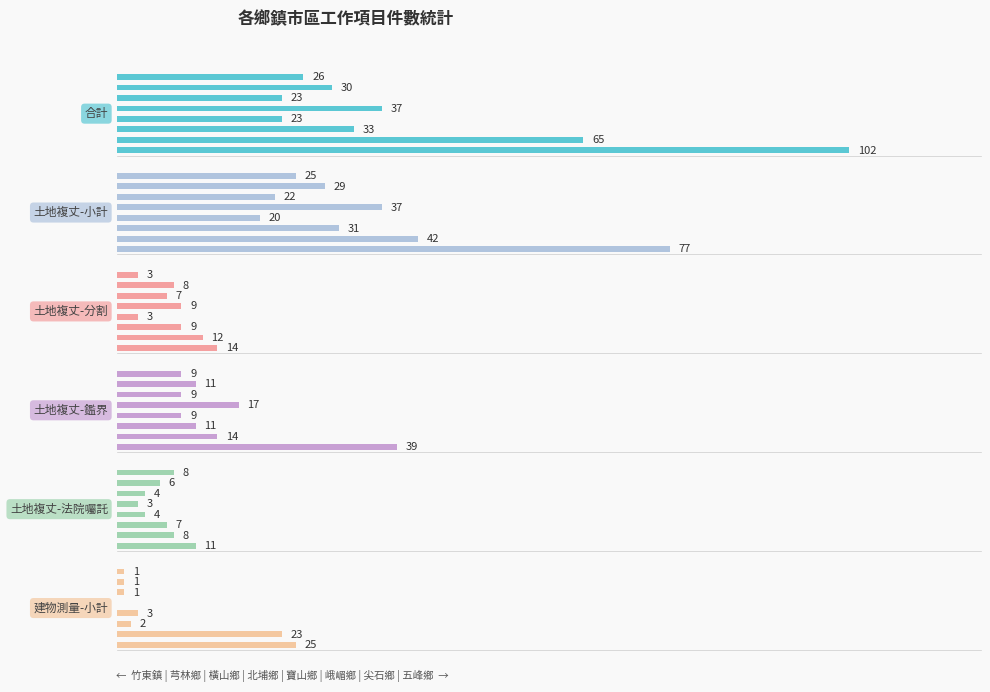

At how many categories does at least one series exceed 14?

8